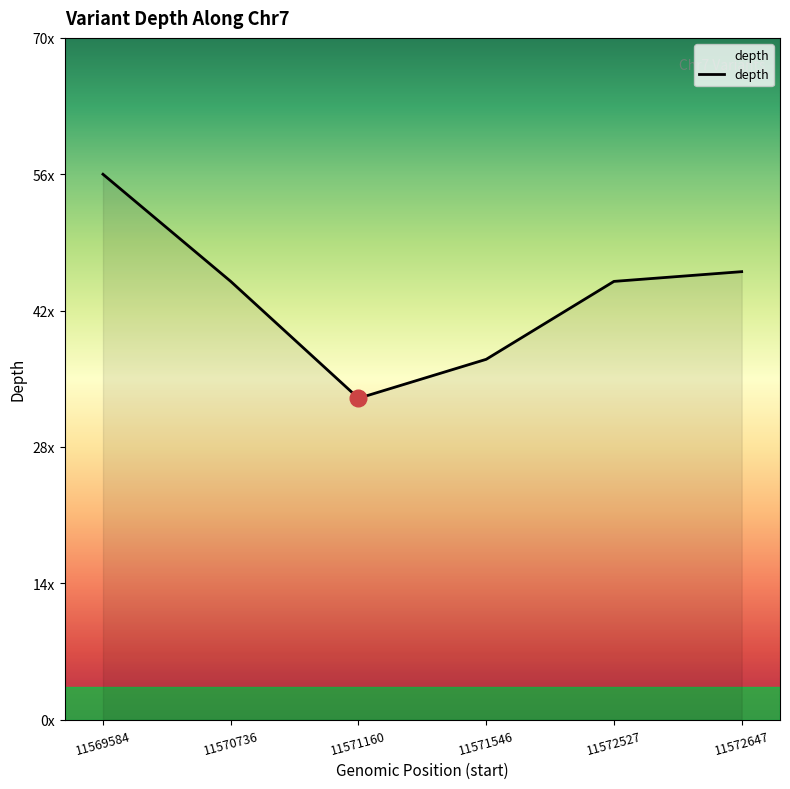

Is this an area chart (filled region under the line)?

Yes